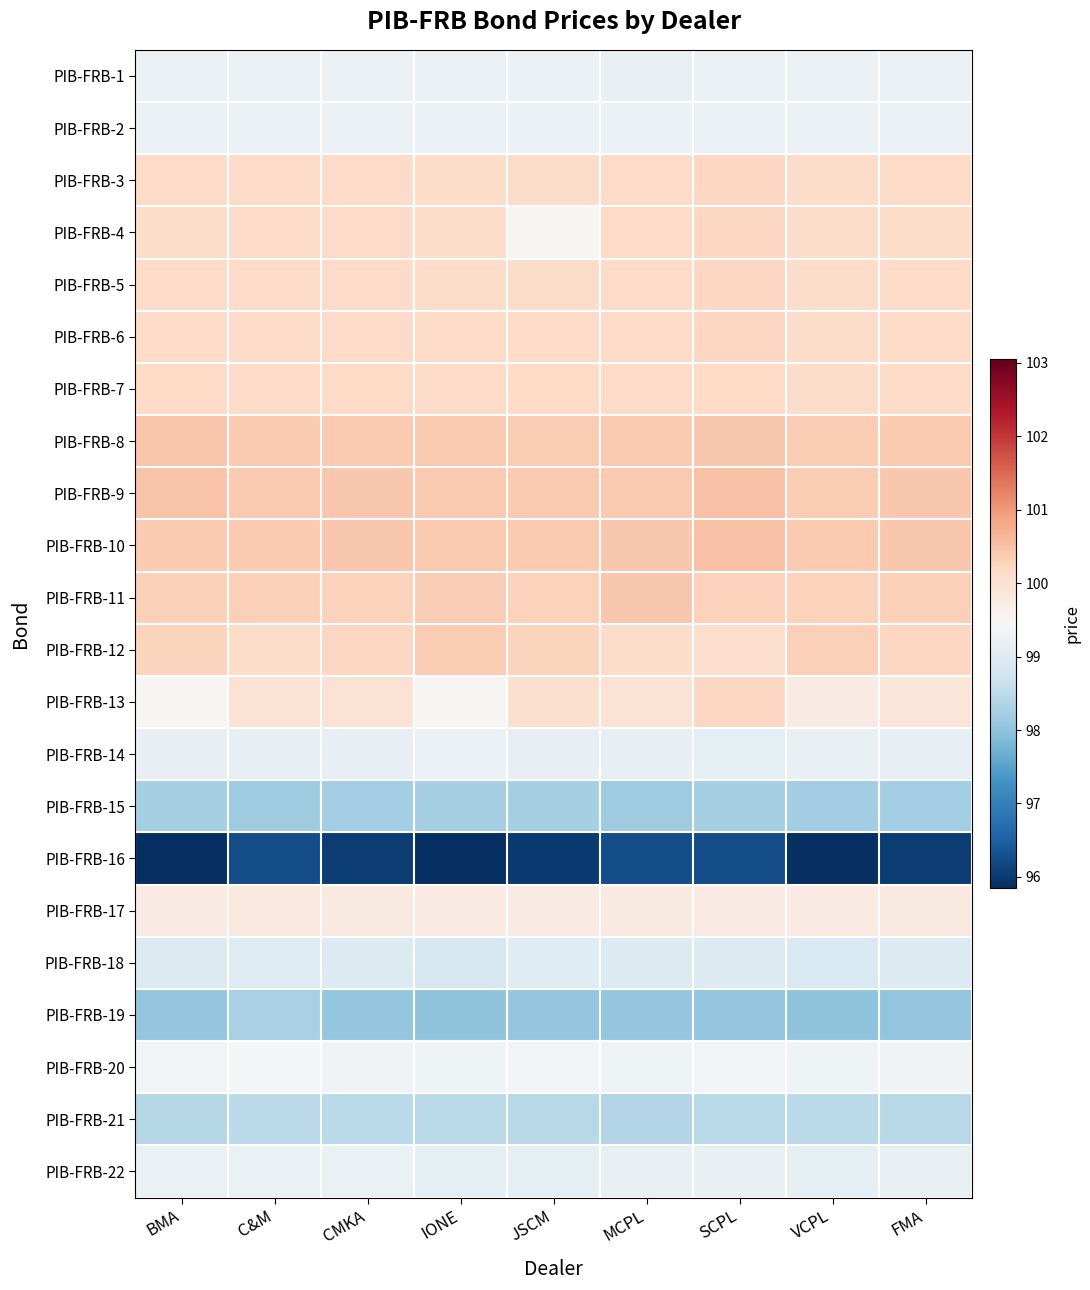

Reading left to right, list all the values displayed in this chart.

PIB-FRB-1: BMA=99.2	C&M=99.2	CMKA=99.2	IONE=99.2	JSCM=99.2	MCPL=99.2	SCPL=99.2	VCPL=99.2	FMA=99.2
PIB-FRB-2: BMA=99.2	C&M=99.2	CMKA=99.2	IONE=99.2	JSCM=99.2	MCPL=99.2	SCPL=99.2	VCPL=99.2	FMA=99.2
PIB-FRB-3: BMA=100.1	C&M=100.1	CMKA=100.1	IONE=100.1	JSCM=100.1	MCPL=100.1	SCPL=100.2	VCPL=100.1	FMA=100.1
PIB-FRB-4: BMA=100.1	C&M=100.1	CMKA=100.1	IONE=100.1	JSCM=99.5	MCPL=100.1	SCPL=100.2	VCPL=100.1	FMA=100.1
PIB-FRB-5: BMA=100.1	C&M=100.1	CMKA=100.1	IONE=100.1	JSCM=100.1	MCPL=100.1	SCPL=100.2	VCPL=100.1	FMA=100.1
PIB-FRB-6: BMA=100.1	C&M=100.1	CMKA=100.1	IONE=100.2	JSCM=100.1	MCPL=100.1	SCPL=100.2	VCPL=100.1	FMA=100.1
PIB-FRB-7: BMA=100.2	C&M=100.1	CMKA=100.2	IONE=100.2	JSCM=100.2	MCPL=100.1	SCPL=100.2	VCPL=100.1	FMA=100.2
PIB-FRB-8: BMA=100.5	C&M=100.4	CMKA=100.4	IONE=100.4	JSCM=100.3	MCPL=100.4	SCPL=100.4	VCPL=100.3	FMA=100.4
PIB-FRB-9: BMA=100.5	C&M=100.4	CMKA=100.4	IONE=100.4	JSCM=100.4	MCPL=100.4	SCPL=100.5	VCPL=100.4	FMA=100.4
PIB-FRB-10: BMA=100.4	C&M=100.4	CMKA=100.4	IONE=100.4	JSCM=100.4	MCPL=100.4	SCPL=100.5	VCPL=100.4	FMA=100.4
PIB-FRB-11: BMA=100.3	C&M=100.3	CMKA=100.3	IONE=100.3	JSCM=100.3	MCPL=100.4	SCPL=100.3	VCPL=100.3	FMA=100.3
PIB-FRB-12: BMA=100.2	C&M=100.1	CMKA=100.2	IONE=100.3	JSCM=100.2	MCPL=100.1	SCPL=100.1	VCPL=100.3	FMA=100.2
PIB-FRB-13: BMA=99.5	C&M=100.0	CMKA=100.0	IONE=99.5	JSCM=100.0	MCPL=100.0	SCPL=100.2	VCPL=99.8	FMA=99.9
PIB-FRB-14: BMA=99.2	C&M=99.2	CMKA=99.2	IONE=99.2	JSCM=99.1	MCPL=99.2	SCPL=99.1	VCPL=99.2	FMA=99.2
PIB-FRB-15: BMA=98.3	C&M=98.2	CMKA=98.2	IONE=98.2	JSCM=98.2	MCPL=98.2	SCPL=98.2	VCPL=98.2	FMA=98.2
PIB-FRB-16: BMA=95.8	C&M=96.3	CMKA=96.0	IONE=95.8	JSCM=96.0	MCPL=96.3	SCPL=96.3	VCPL=95.8	FMA=96.0
PIB-FRB-17: BMA=99.8	C&M=99.8	CMKA=99.8	IONE=99.8	JSCM=99.8	MCPL=99.8	SCPL=99.8	VCPL=99.8	FMA=99.8
PIB-FRB-18: BMA=99.0	C&M=99.0	CMKA=99.0	IONE=98.8	JSCM=99.0	MCPL=99.0	SCPL=99.0	VCPL=98.9	FMA=99.0
PIB-FRB-19: BMA=98.0	C&M=98.3	CMKA=98.1	IONE=98.0	JSCM=98.0	MCPL=98.1	SCPL=98.0	VCPL=98.0	FMA=98.0
PIB-FRB-20: BMA=99.3	C&M=99.4	CMKA=99.3	IONE=99.3	JSCM=99.3	MCPL=99.3	SCPL=99.3	VCPL=99.3	FMA=99.3
PIB-FRB-21: BMA=98.4	C&M=98.5	CMKA=98.5	IONE=98.5	JSCM=98.5	MCPL=98.4	SCPL=98.5	VCPL=98.5	FMA=98.5
PIB-FRB-22: BMA=99.2	C&M=99.2	CMKA=99.2	IONE=99.1	JSCM=99.1	MCPL=99.2	SCPL=99.2	VCPL=99.1	FMA=99.2